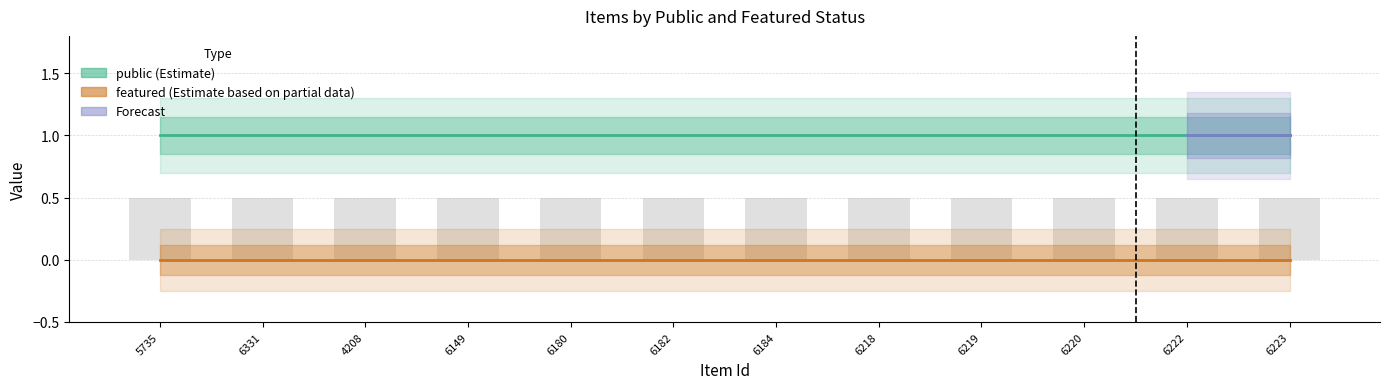

Which category has the highest value in the featured series?

5735